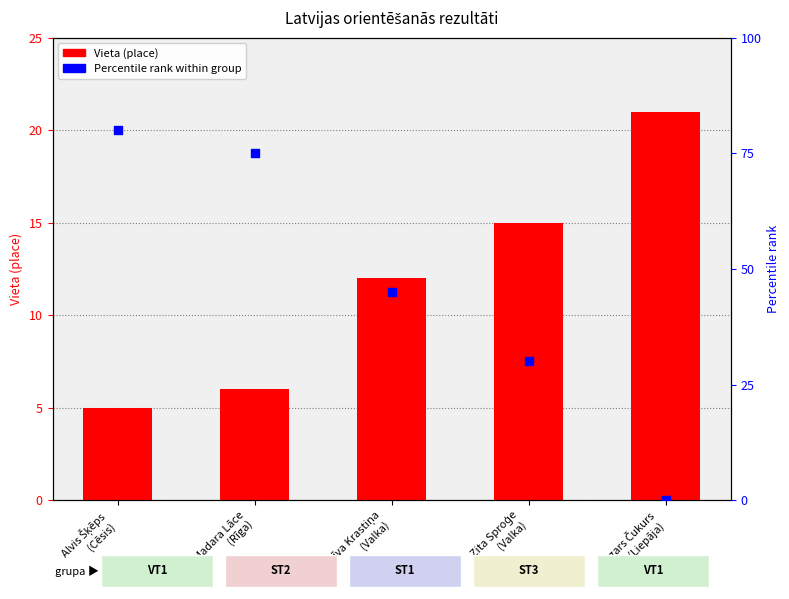

At which category is the sum across all series the highest?

Alvis Šķēps
(Cēsis)